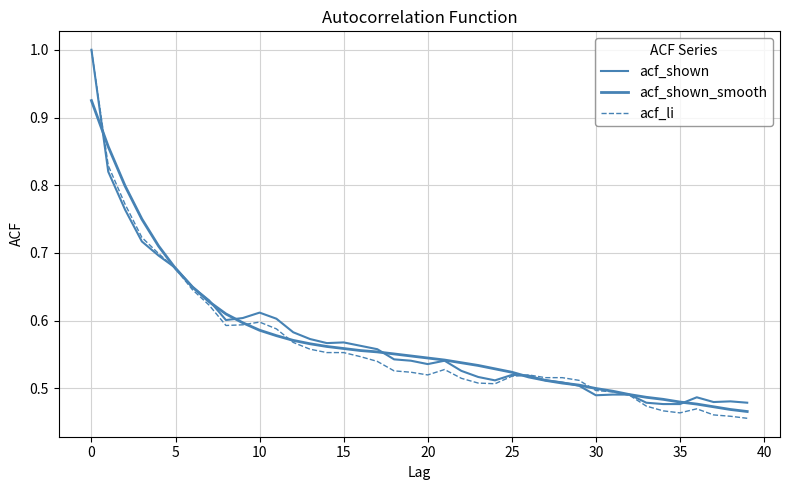

Does the chart display data point markers on the line(s)?

No